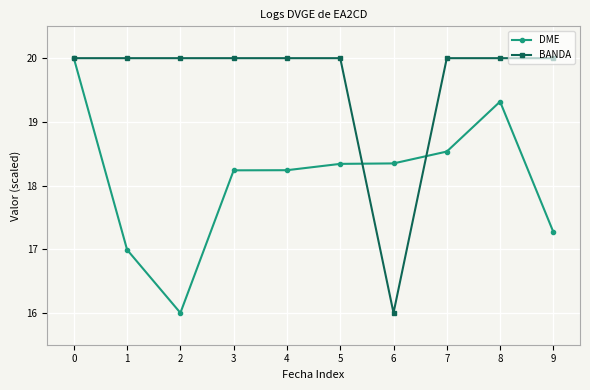

The DME series shows 6.8 at 9. True or false?

False